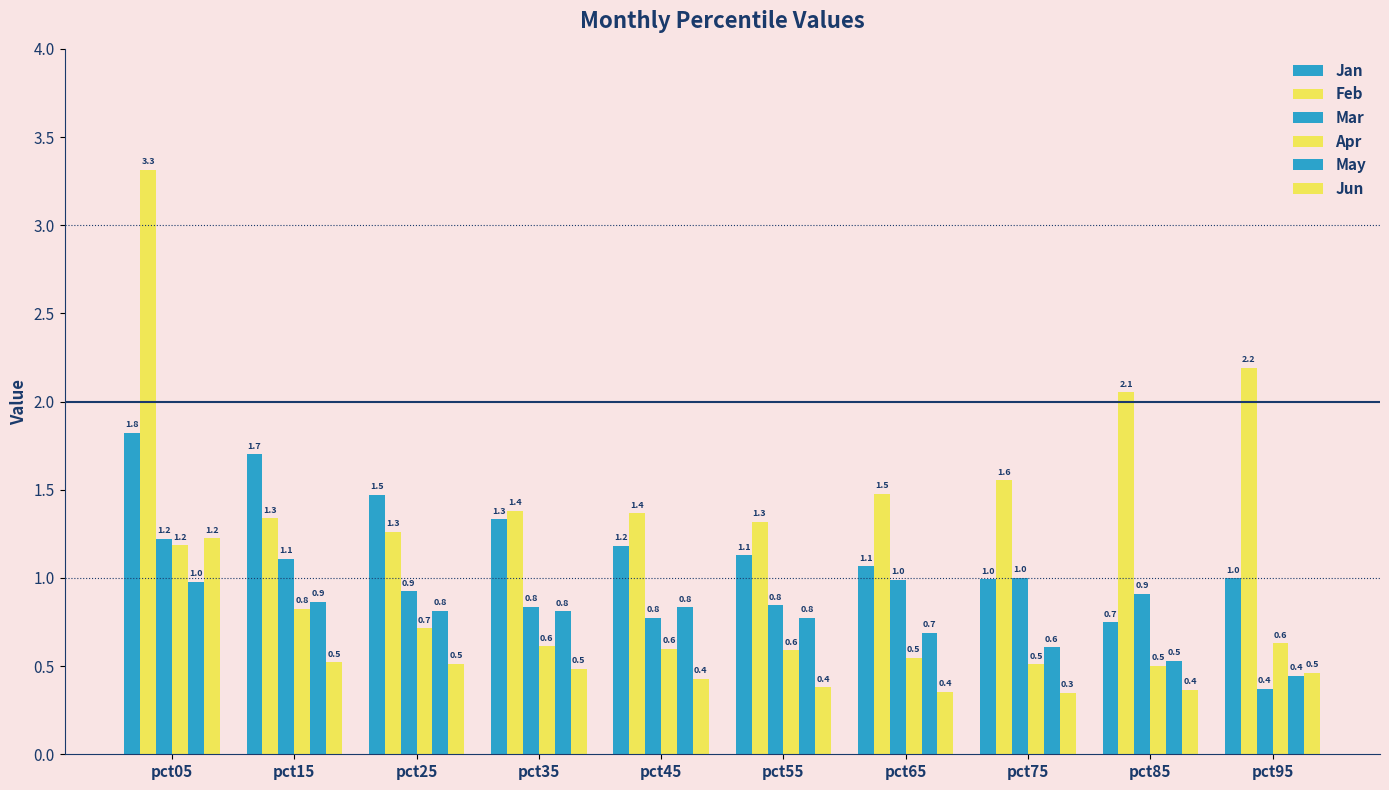

How many values in the Jan series exceed 1?

7